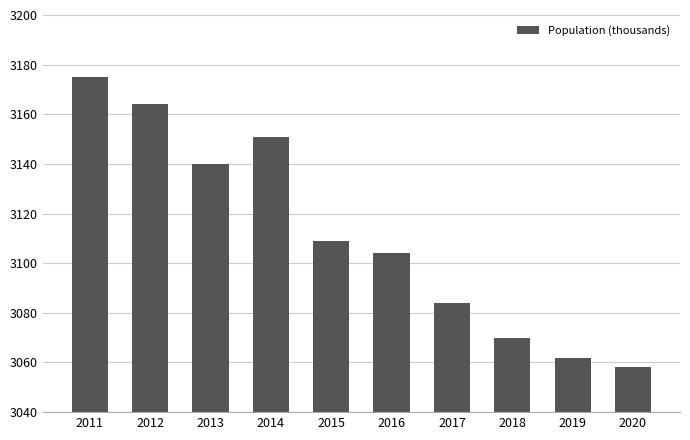

Reading left to right, transcribe all the data shown in this chart.

3175	3164	3140	3151	3109	3104	3084	3070	3062	3058